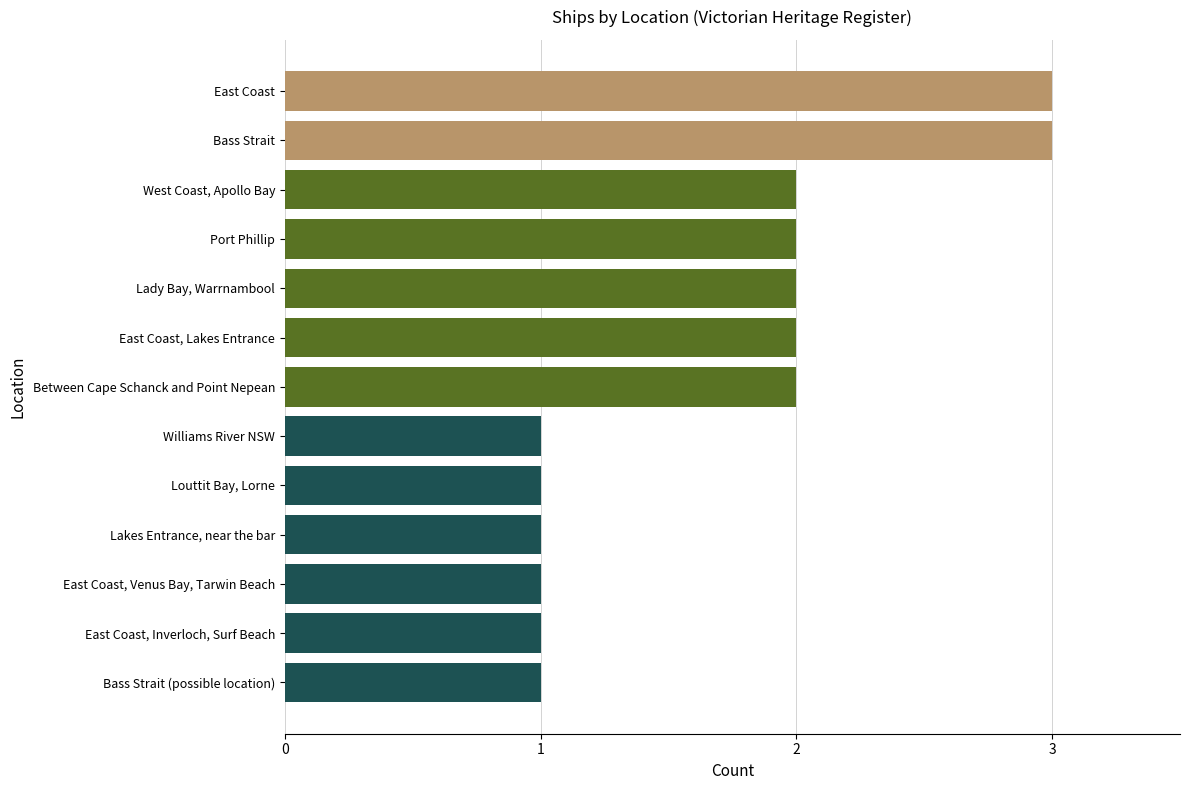

What is the sum of all values?

22